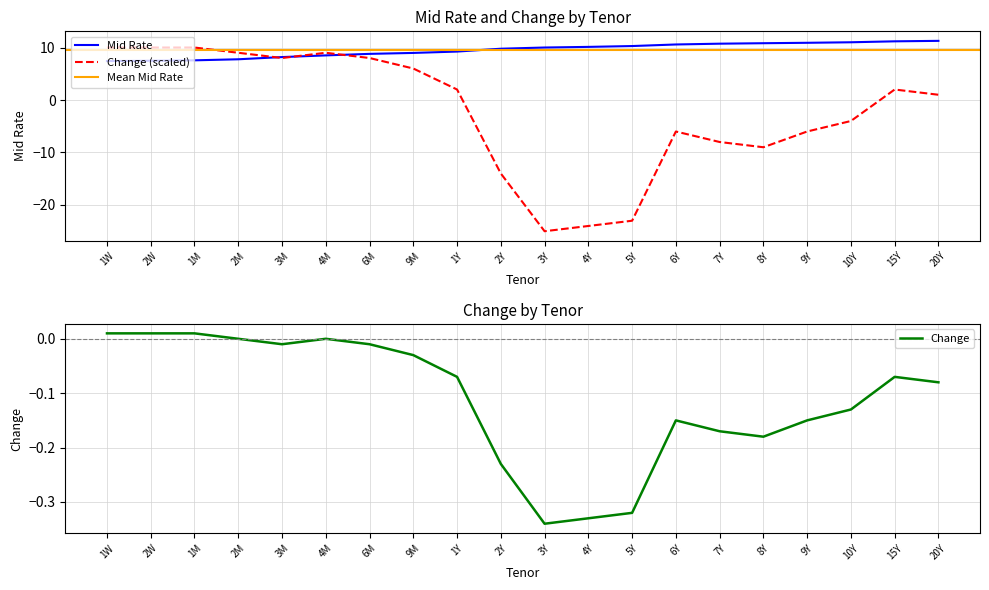

Is the value of Change at 15Y greater than the value of Mid Rate at 3M?

No